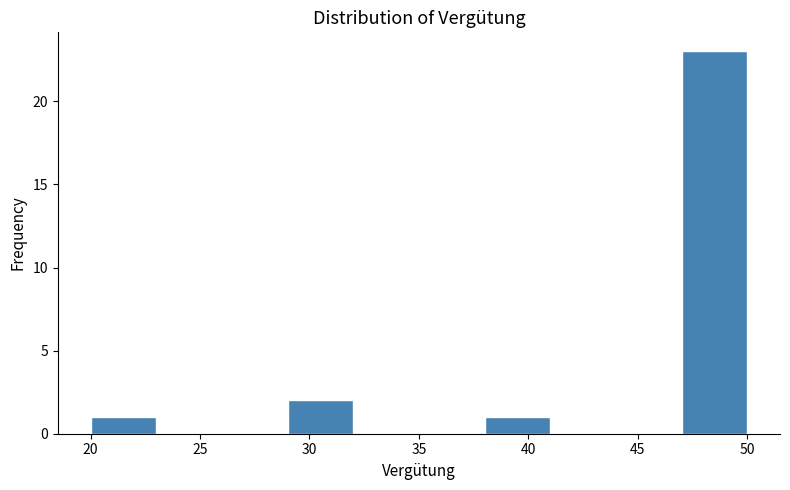

Reading left to right, transcribe this chart: for each bar, give the range it covers on the x-axis and its height. The values are not printed on the chart, so give them approximately, as read against the axis.

20 to 23: 1
23 to 26: 0
26 to 29: 0
29 to 32: 2
32 to 35: 0
35 to 38: 0
38 to 41: 1
41 to 44: 0
44 to 47: 0
47 to 50: 23